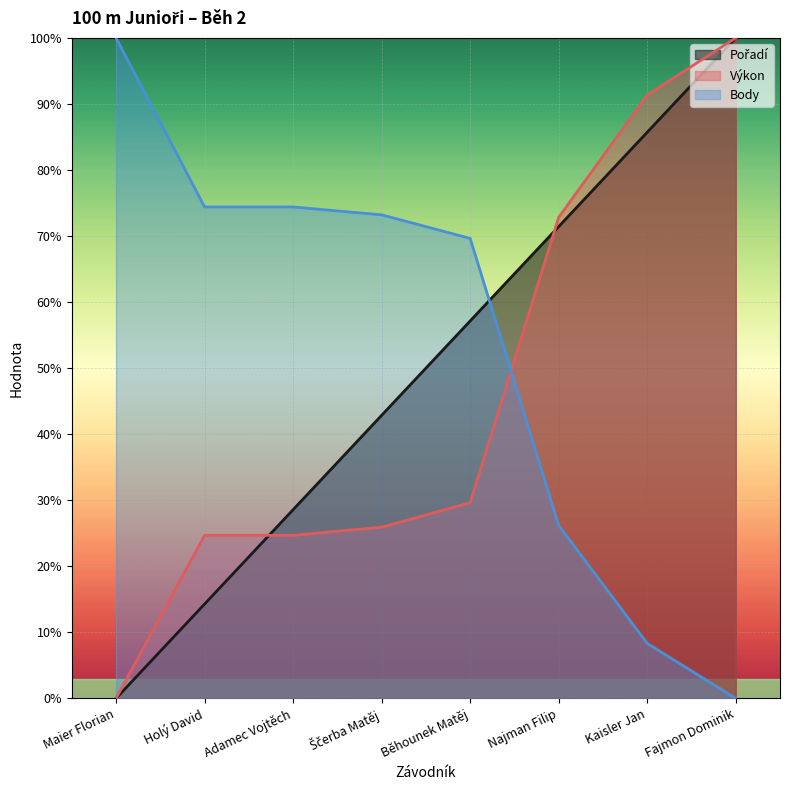

Between which two adjacent categories do Výkon and Body first intersect?

Běhounek Matěj and Najman Filip